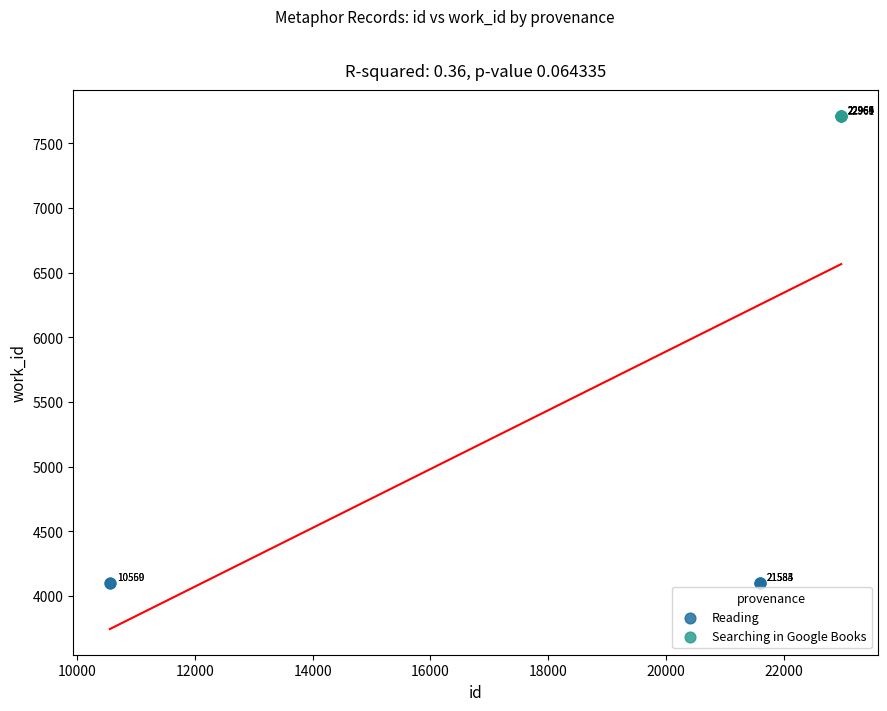

Which series reaches the maximum Y coordinate?

Searching in Google Books